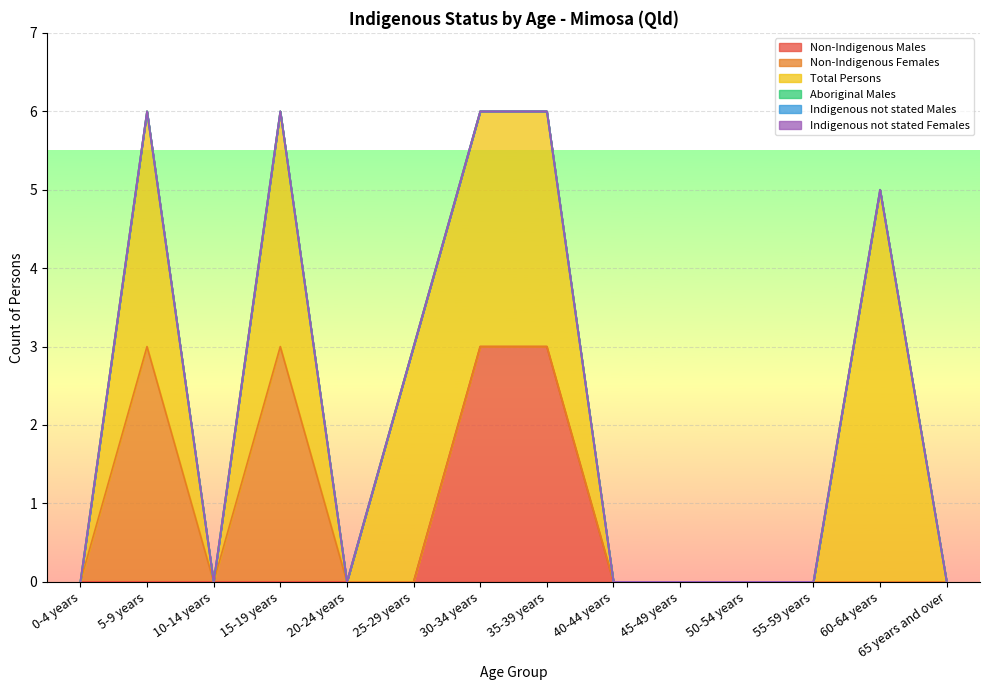

True or false: Non-Indigenous Males and Indigenous not stated Females intersect in this chart.

False